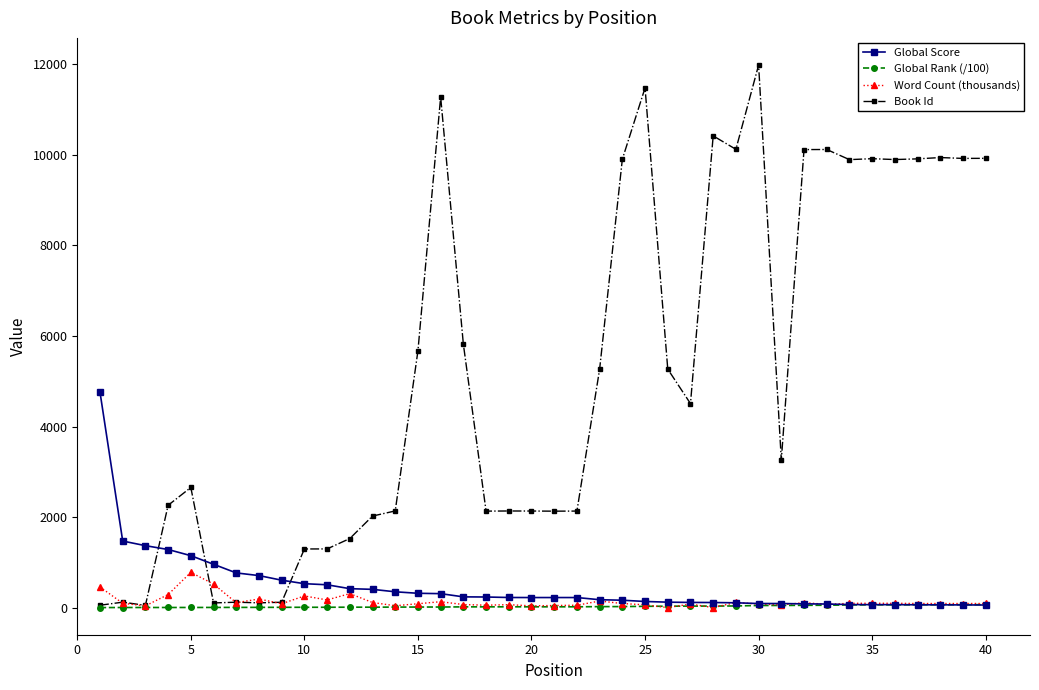

Which series has the largest range (max minus min)?

Book Id